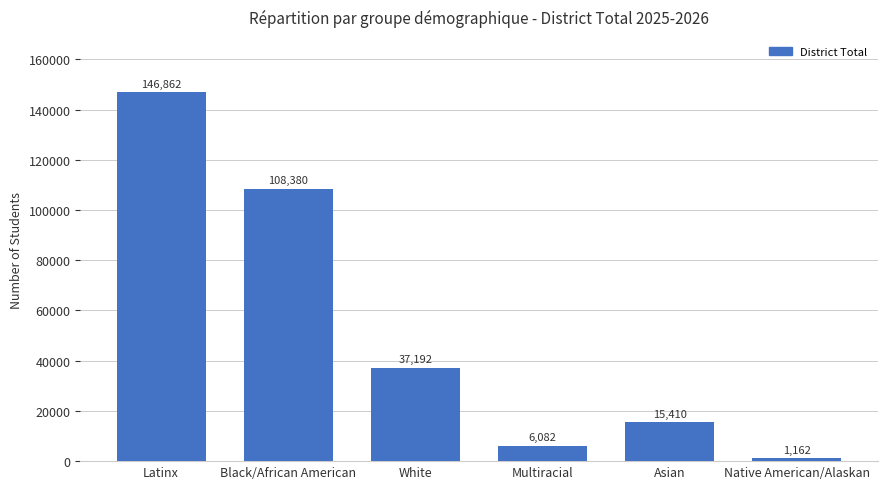

True or false: the data shows 146862 at Latinx.

True